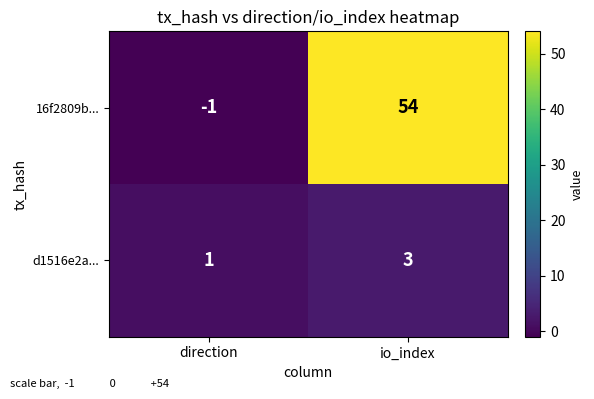

Reading left to right, list all the values displayed in this chart.

16f2809b...: direction=-1	io_index=54
d1516e2a...: direction=1	io_index=3